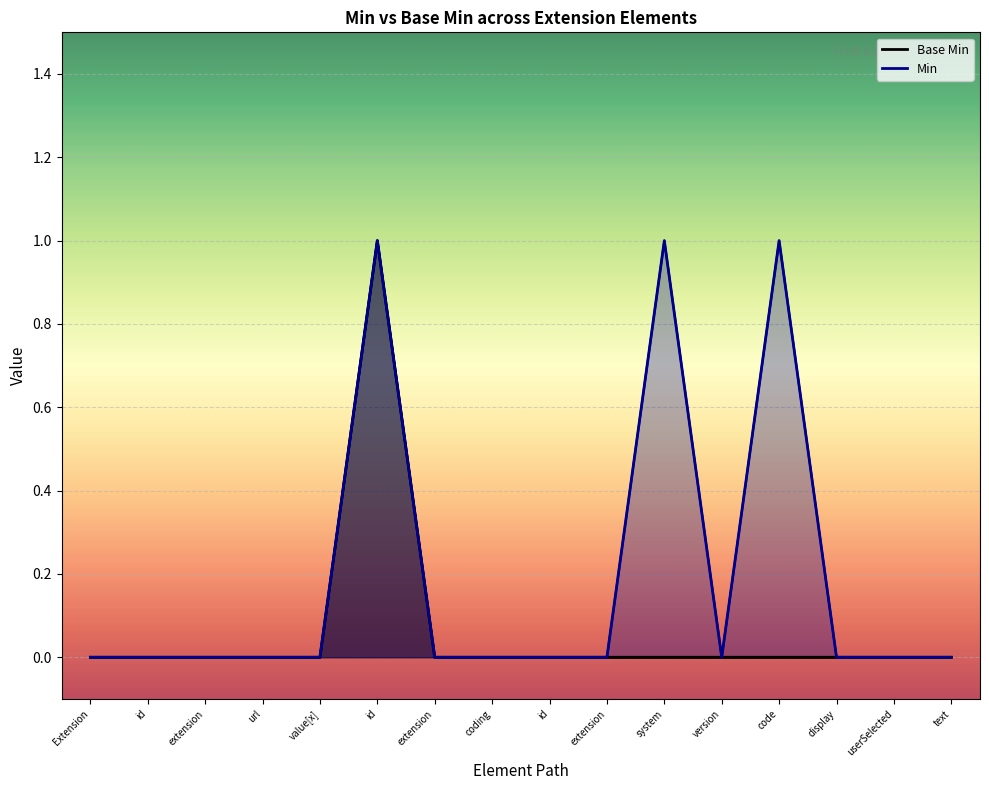

What is the label of the 1st point from the right?

text